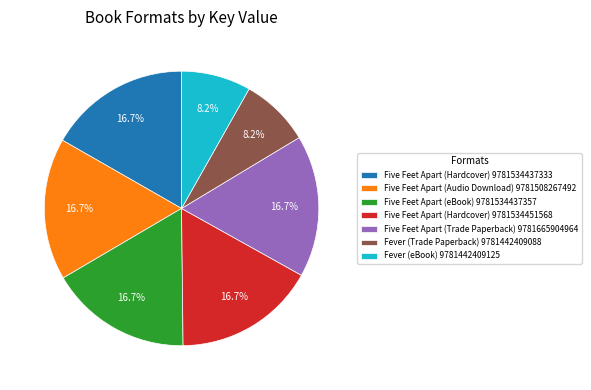

What is the ratio of the value at Five Feet Apart (Audio Download) 9781508267492 to the value at Five Feet Apart (Hardcover) 9781534451568?

1.0